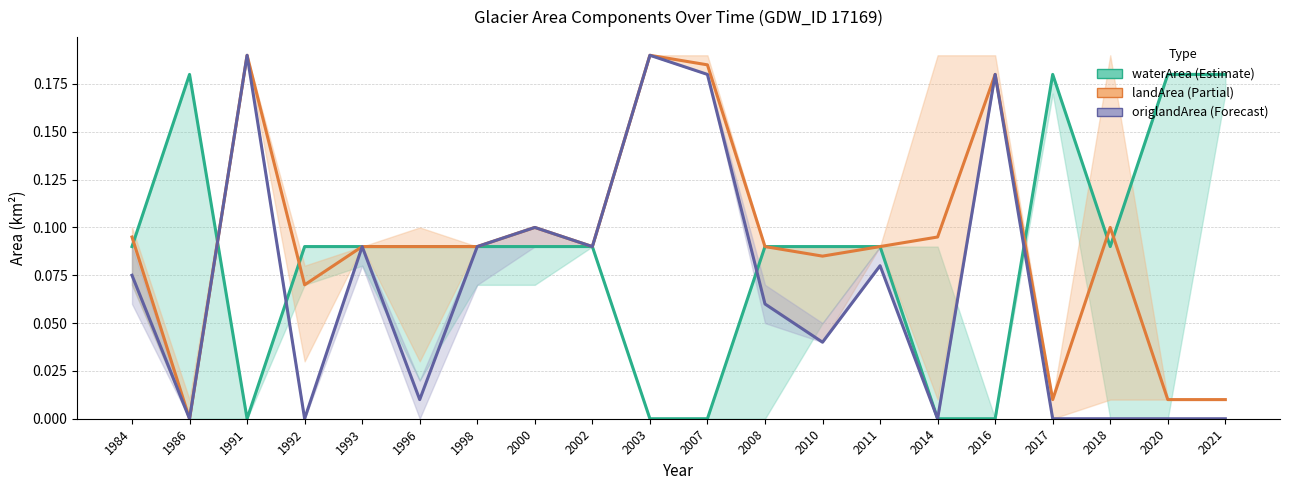

Is the value of landArea at 2014 greater than the value of waterArea at 1986?

No